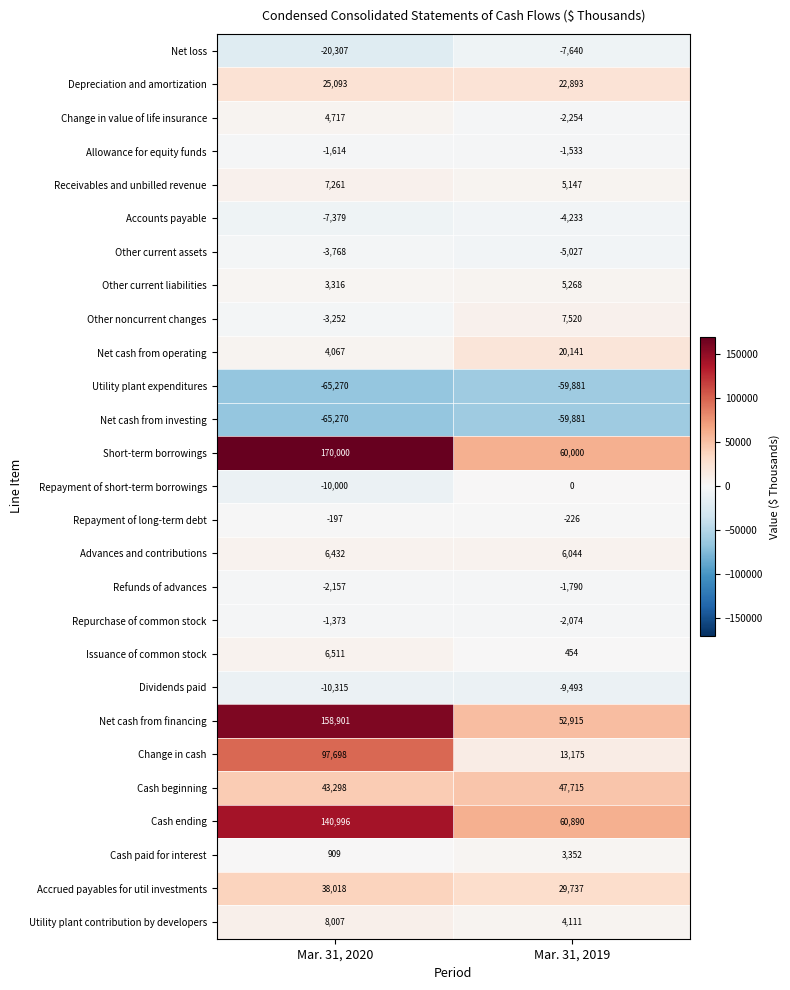

Is it true that Short-term borrowings equals 283388 at Mar. 31, 2020?

False